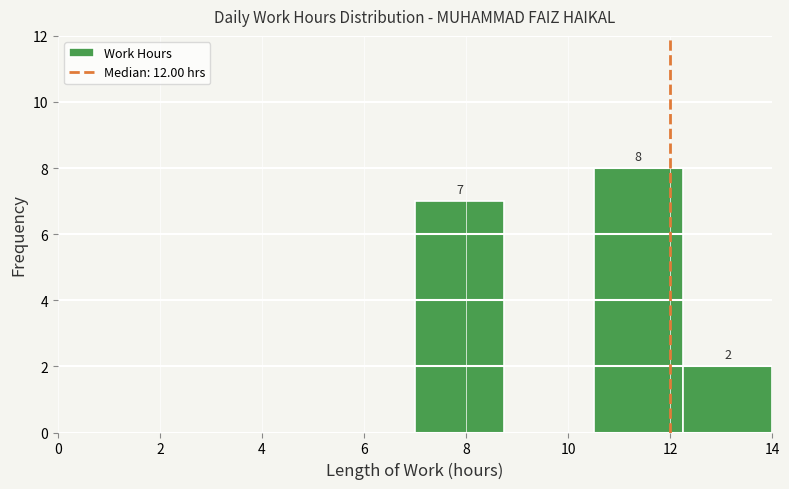

Over which range of the x-axis is the bar tallest?

10.50 to 12.25